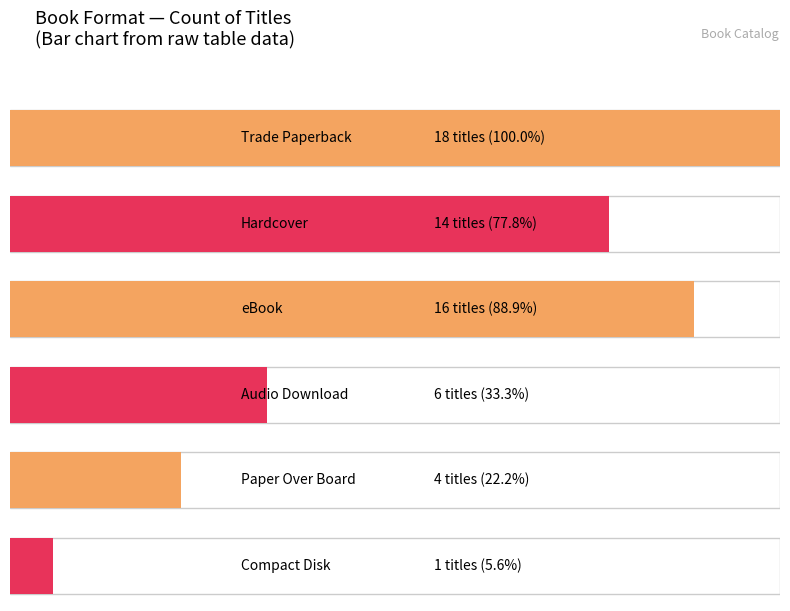

Where does the data first go above 14?

Trade Paperback